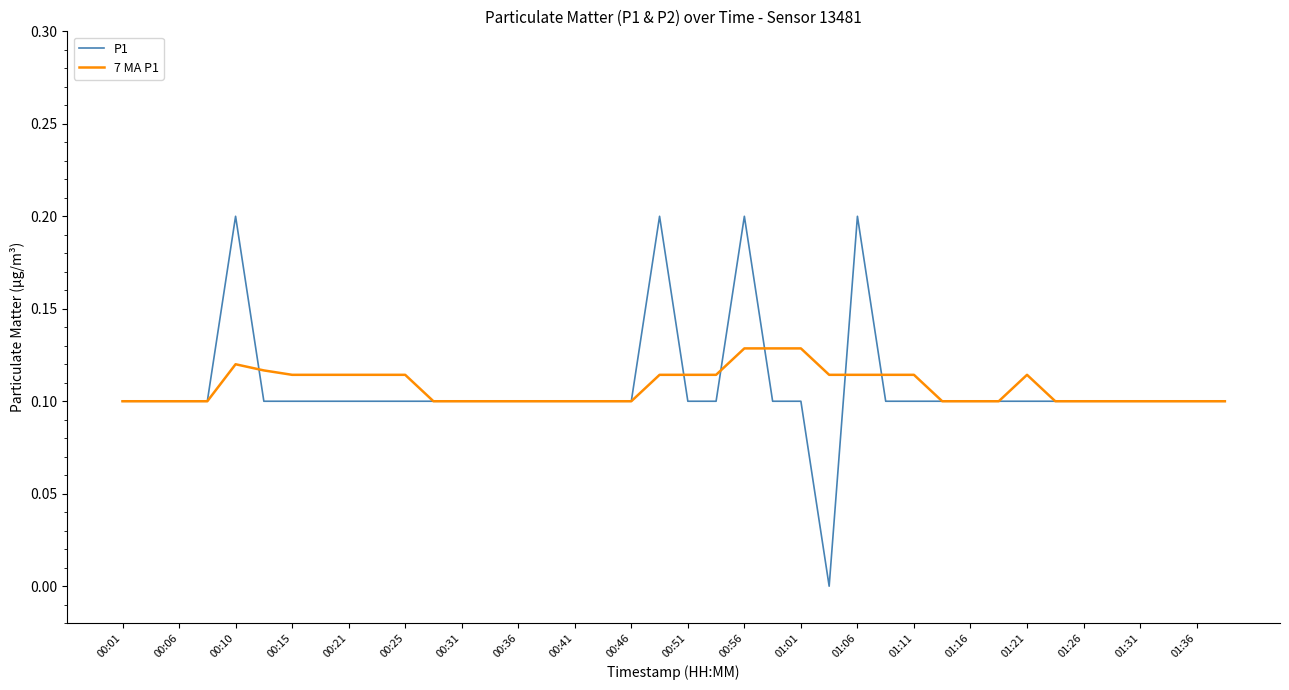

Which series has the largest range (max minus min)?

P1